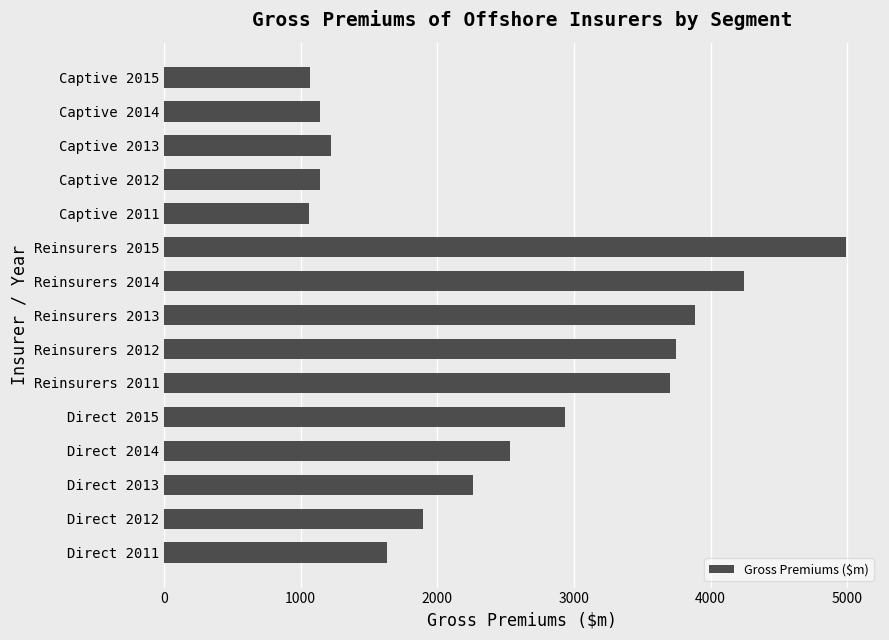

What is the sum of the values at Direct 2011 and Direct 2014?

4162.0